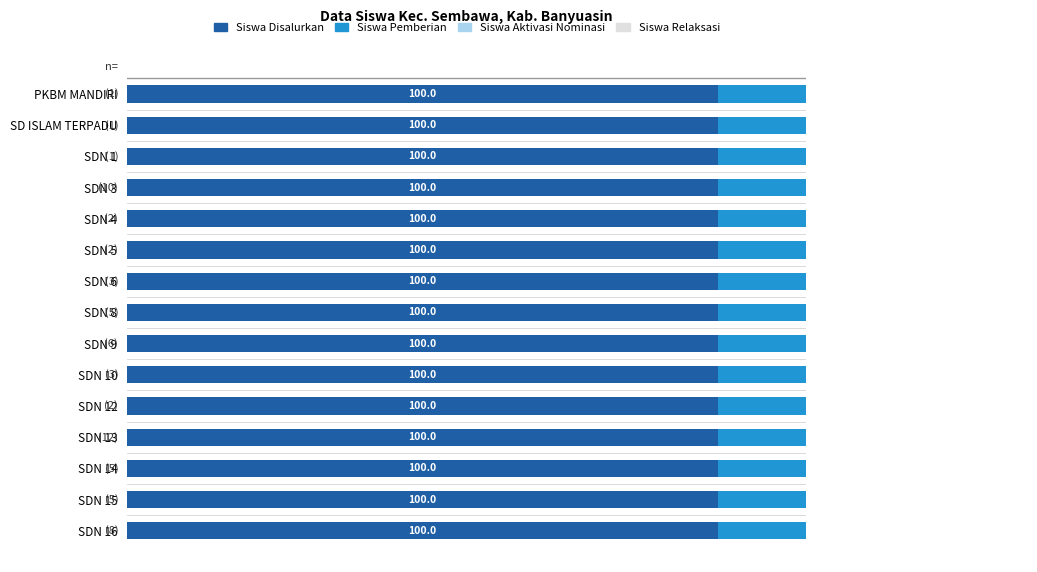

Rank the categories by Siswa Disalurkan value from lowest to highest.

PKBM MANDIRI, SD ISLAM TERPADU, SDN 1, SDN 4, SDN 5, SDN 12, SDN 6, SDN 10, SDN 8, SDN 14, SDN 15, SDN 9, SDN 16, SDN 3, SDN 13